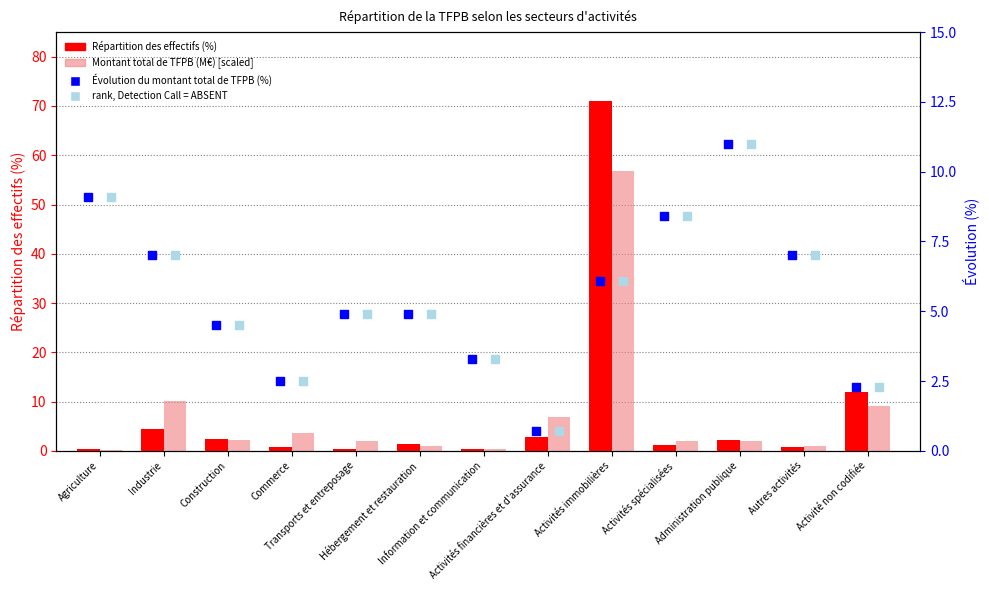

What are all the series names shown in the legend?

Répartition des effectifs (%), Montant total de TFPB (M€) [scaled], Évolution du montant total de TFPB (%), rank, Detection Call = ABSENT